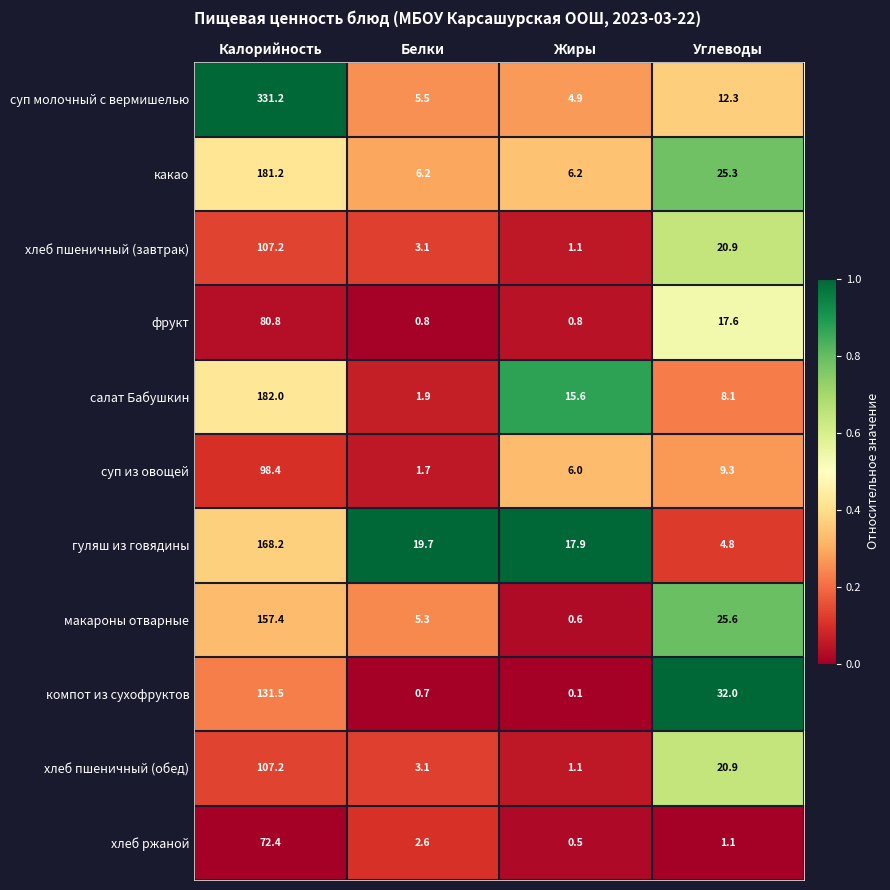

Which series has the largest total across all categories?

суп молочный с вермишелью